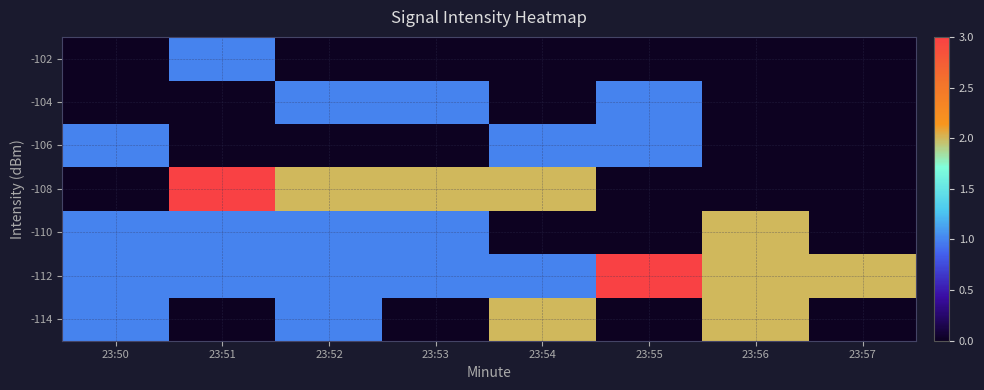

At how many categories does at least one series exceed 0?

8